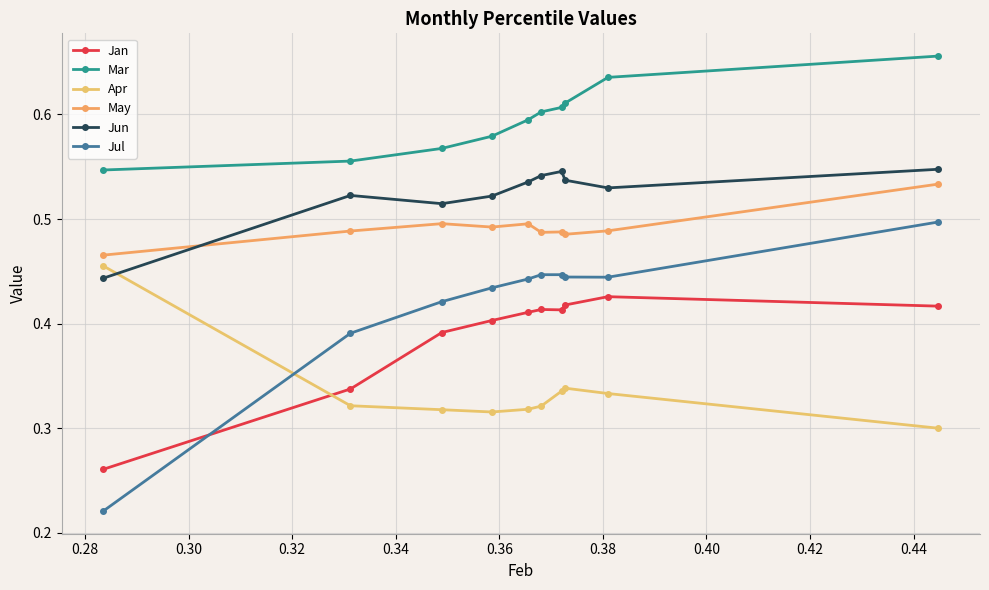

What is the smallest value displayed?

0.2